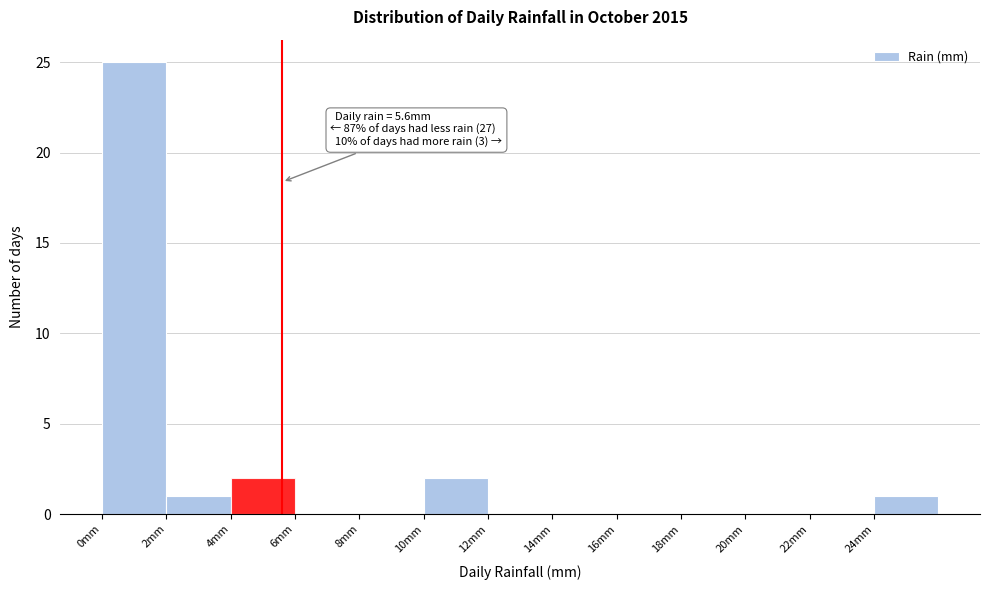

Over which range of the x-axis is the bar tallest?

0 to 2